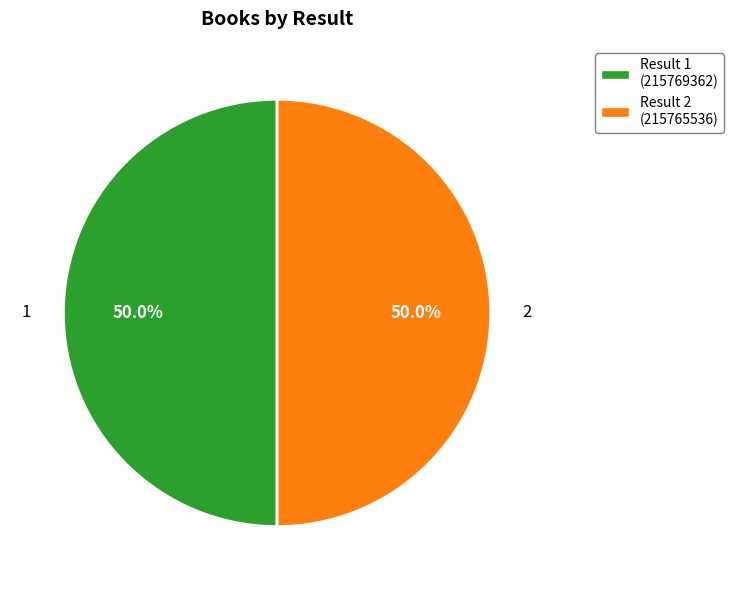

What percentage is the 2 slice, to the nearest percent?

50%